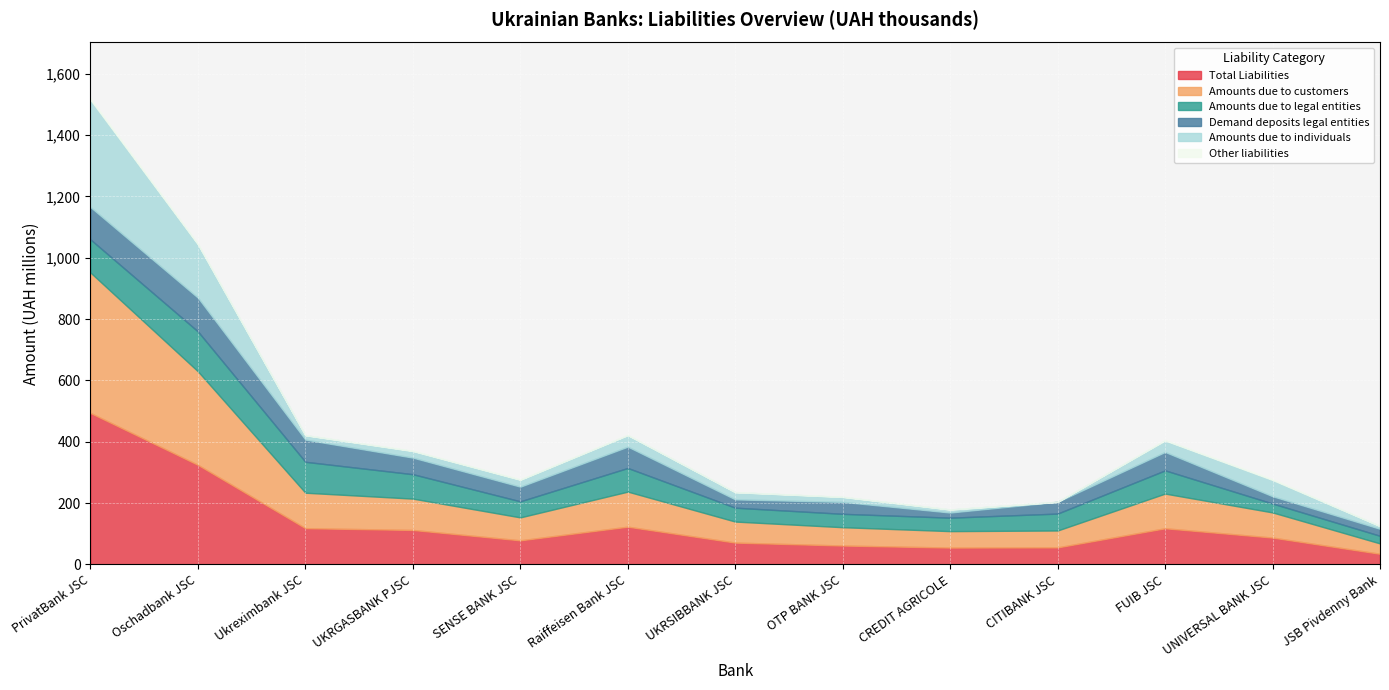

What is the lowest value of the Total Liabilities series?

34.8